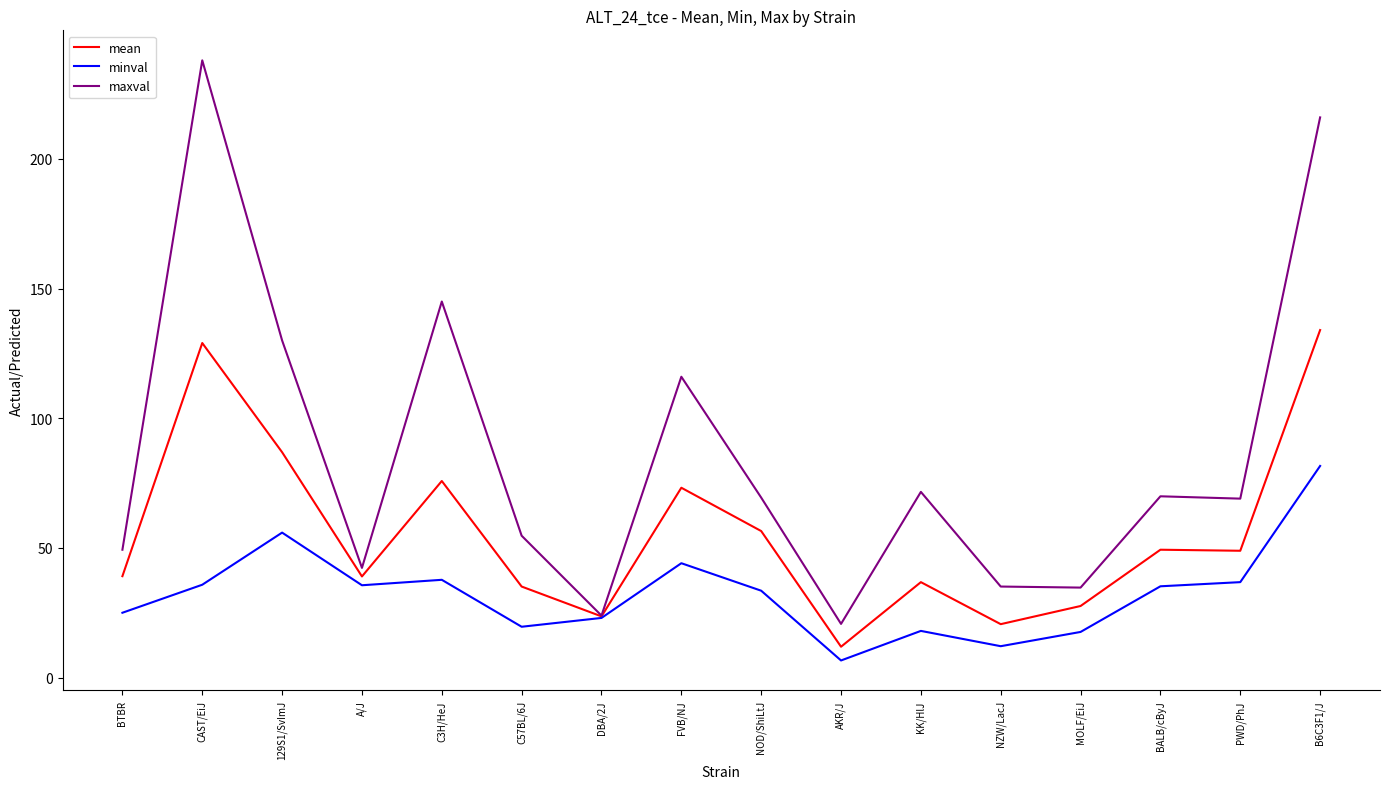

Which category has the highest value in the mean series?

B6C3F1/J